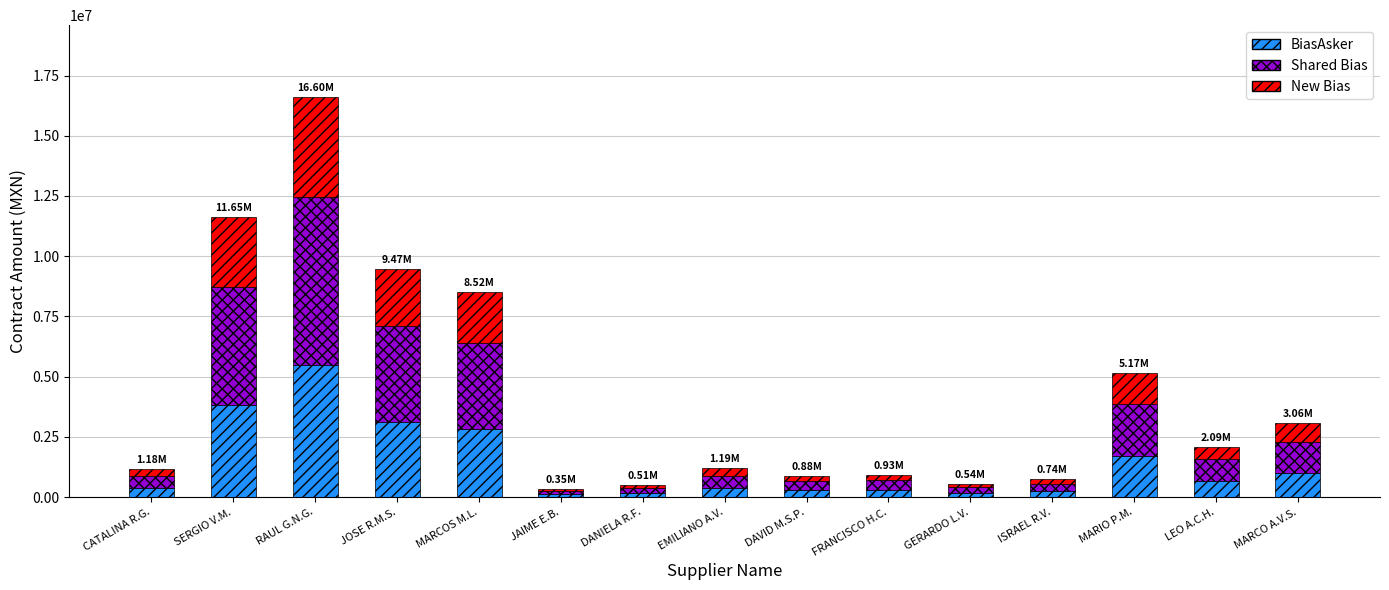

Read the BiasAsker value at SERGIO V.M..

3843289.1